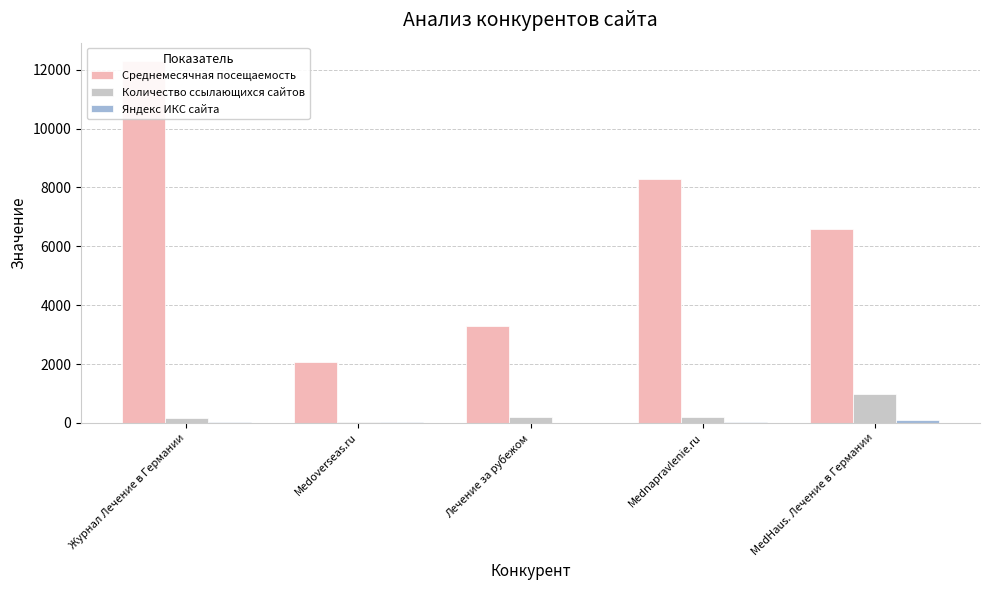

What are all the series names shown in the legend?

Среднемесячная посещаемость, Количество ссылающихся сайтов, Яндекс ИКС сайта